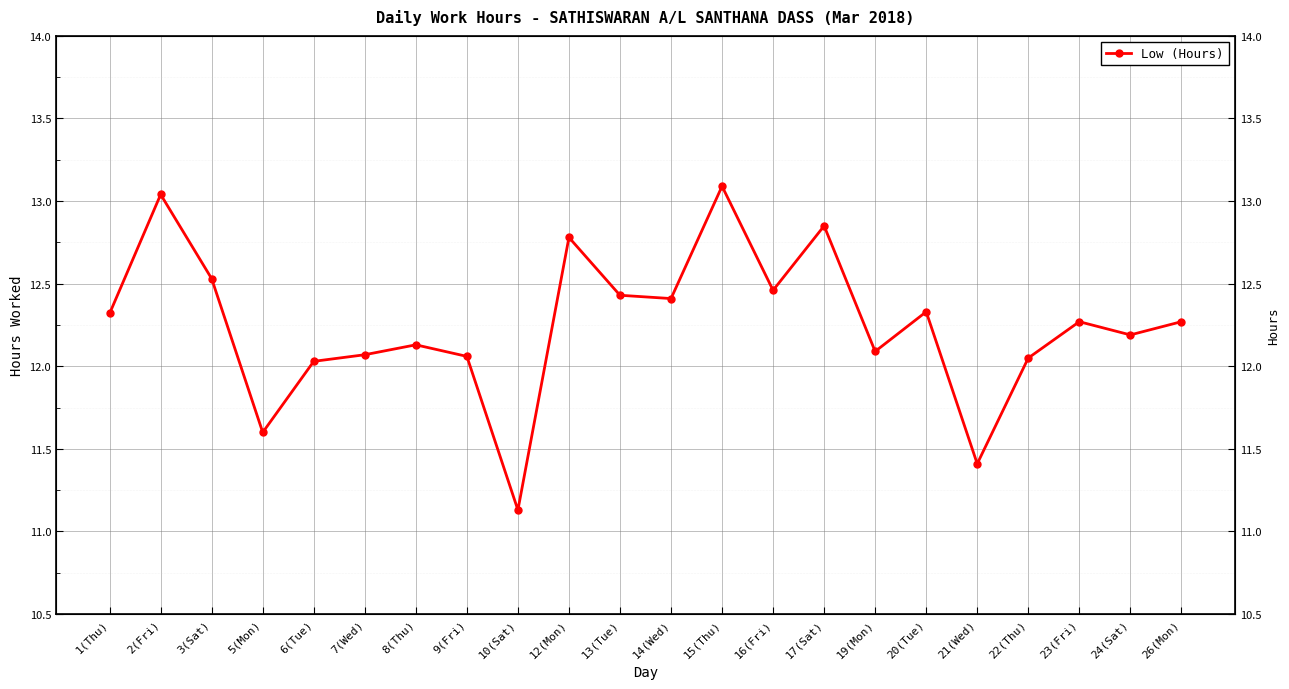

What value does the data have at 7(Wed)?

12.1